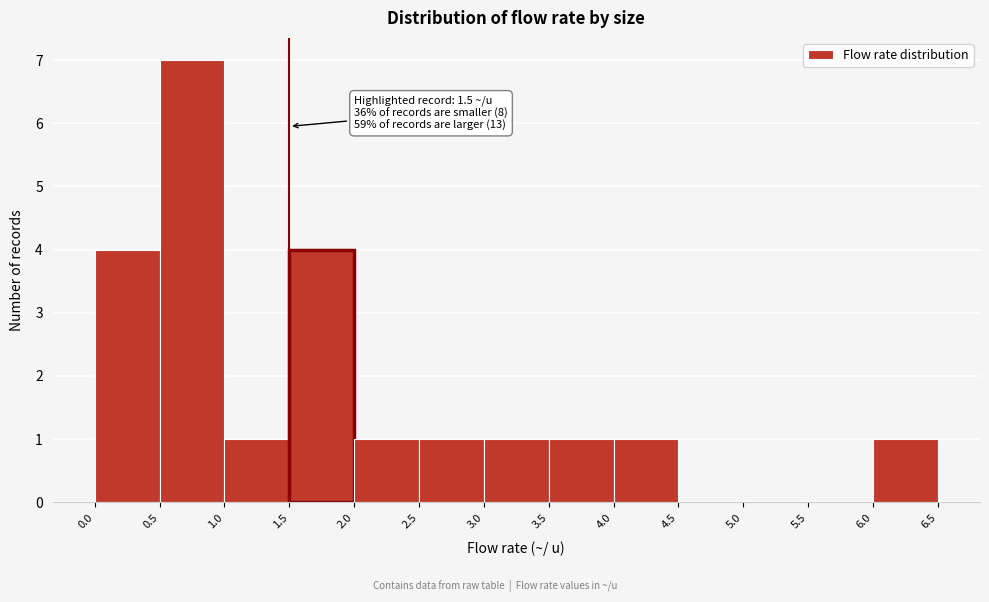

Which range on the x-axis has the tallest bar?

0.5 to 1.0